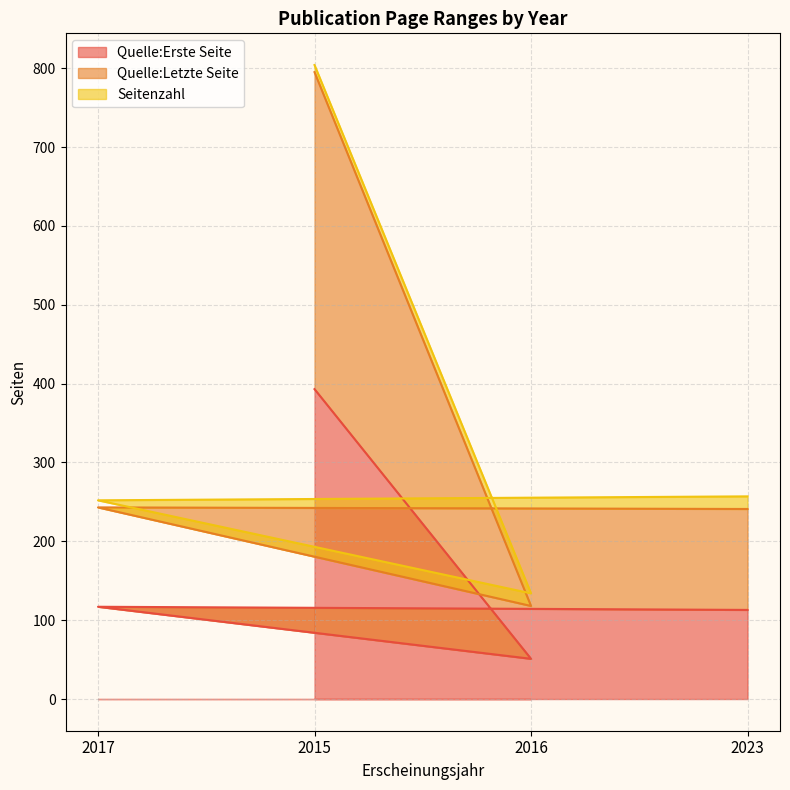

What is the average value of the Quelle:Erste Seite series?

168